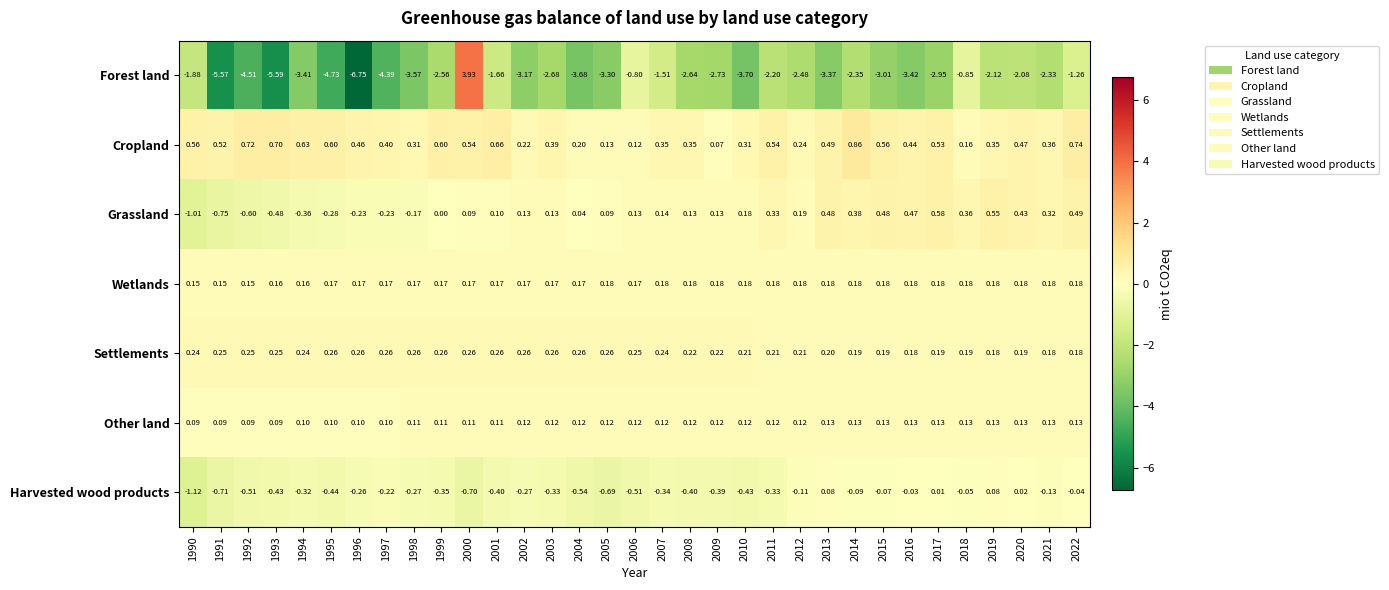

Which series has the largest total across all categories?

Cropland